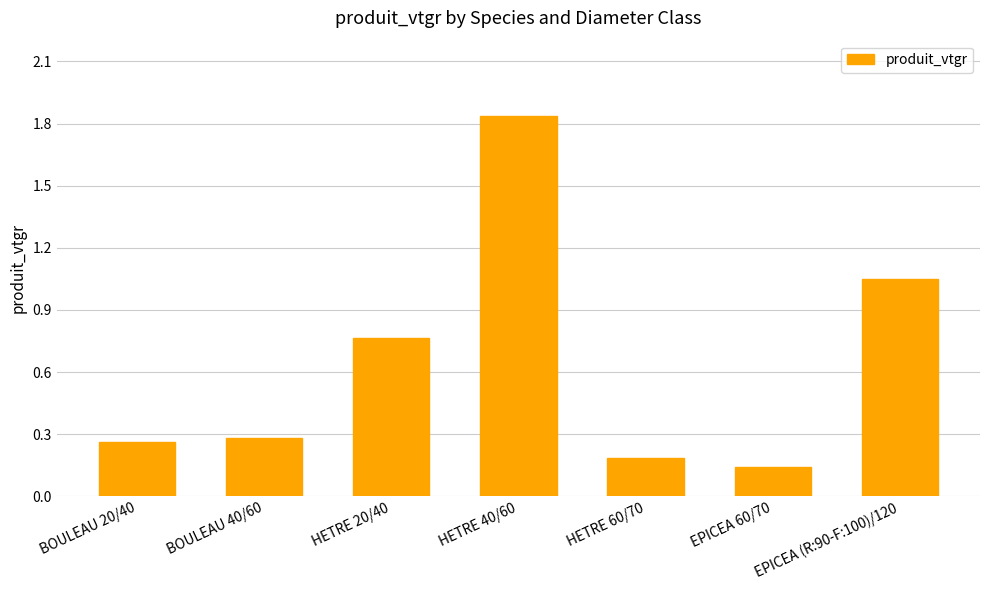

What is the difference between the maximum and minimum values?

1.7